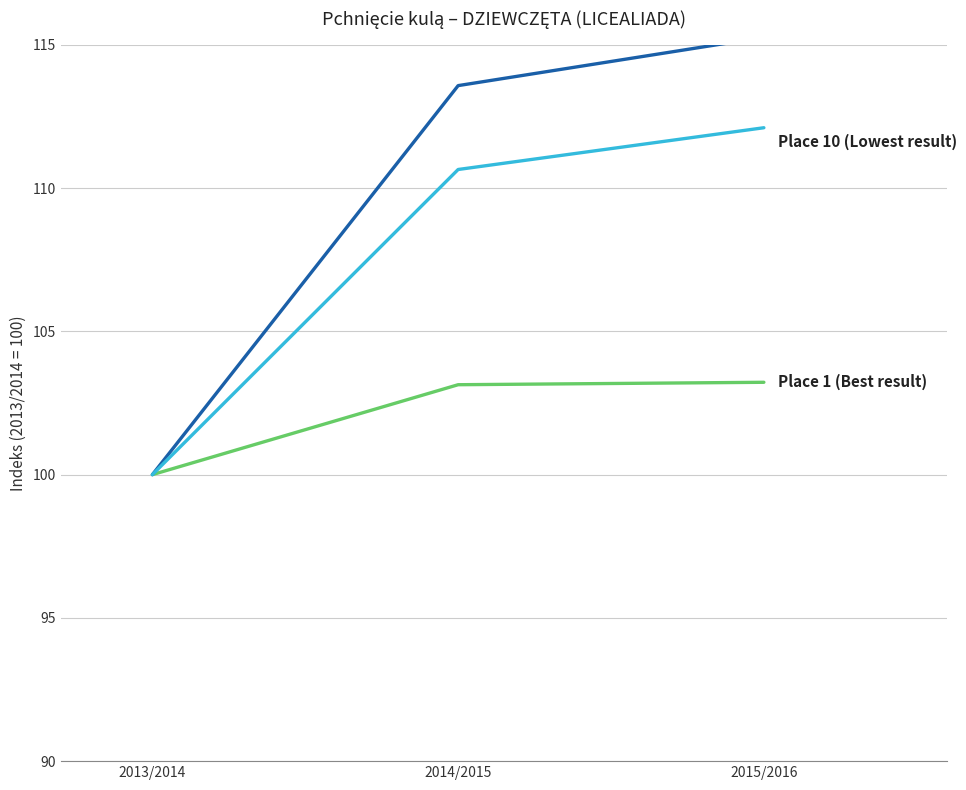

Which category has the highest value in the Place 5 (Mid result) series?

2015/2016